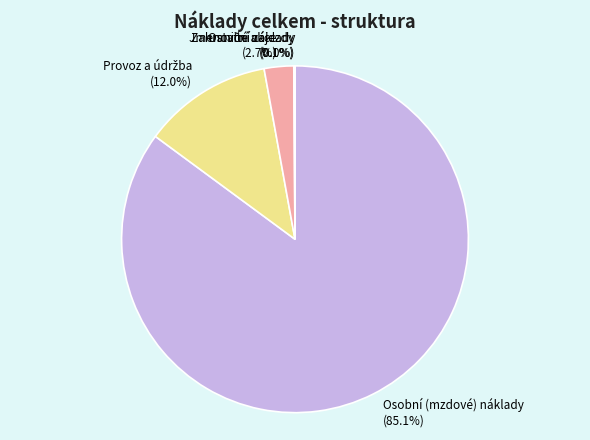

To the nearest percent, what percentage of the pie is Osobní (mzdové) náklady?

85%